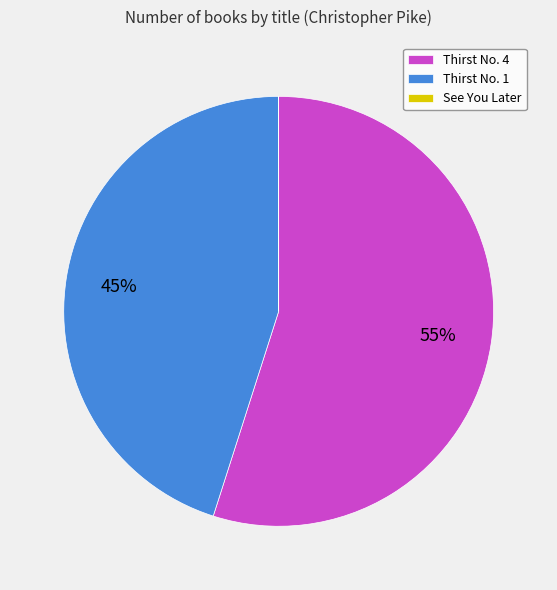

To the nearest percent, what is the average slice percentage?

33%